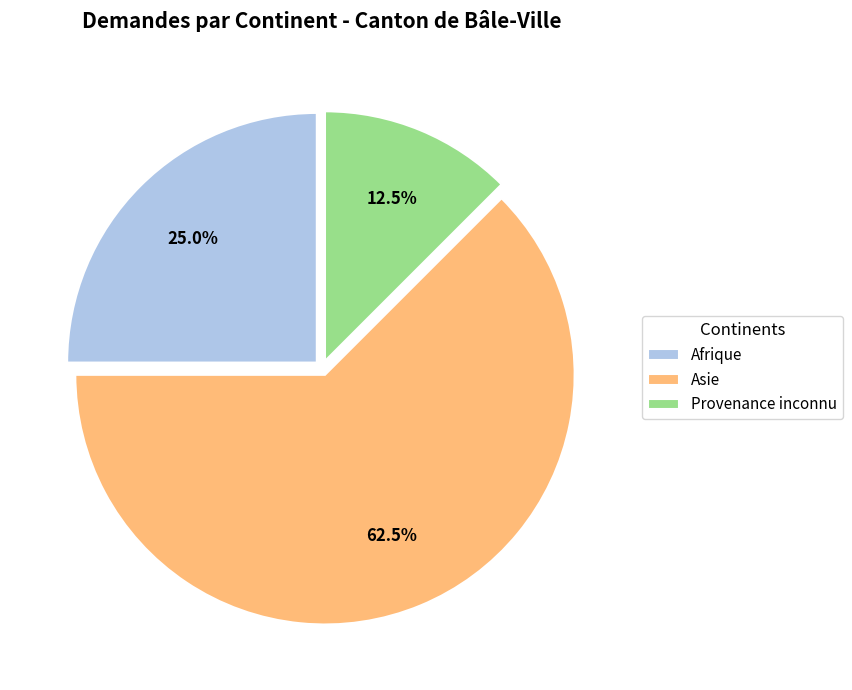

Is there a majority slice in this chart?

Yes